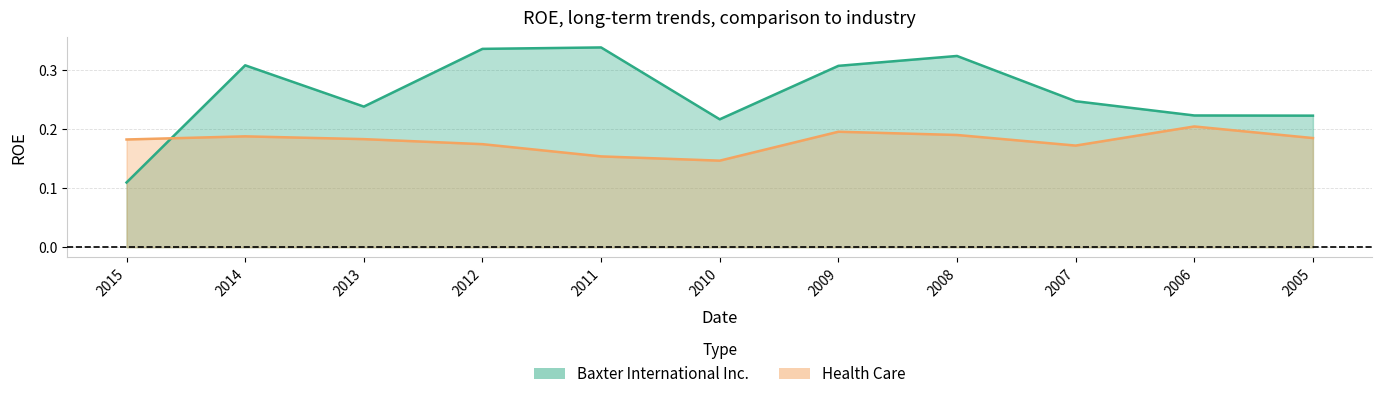

Which category has the lowest value across all series?

2015